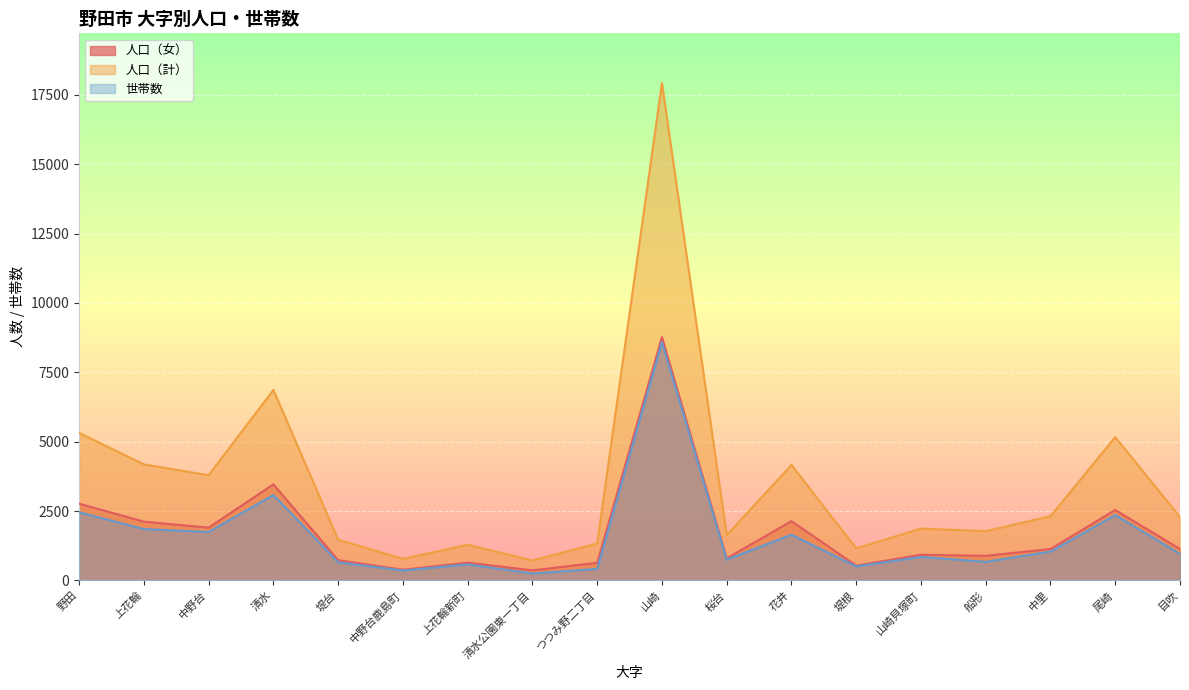

Rank the series at 山崎 from lowest to highest value.

世帯数, 人口（女）, 人口（計）